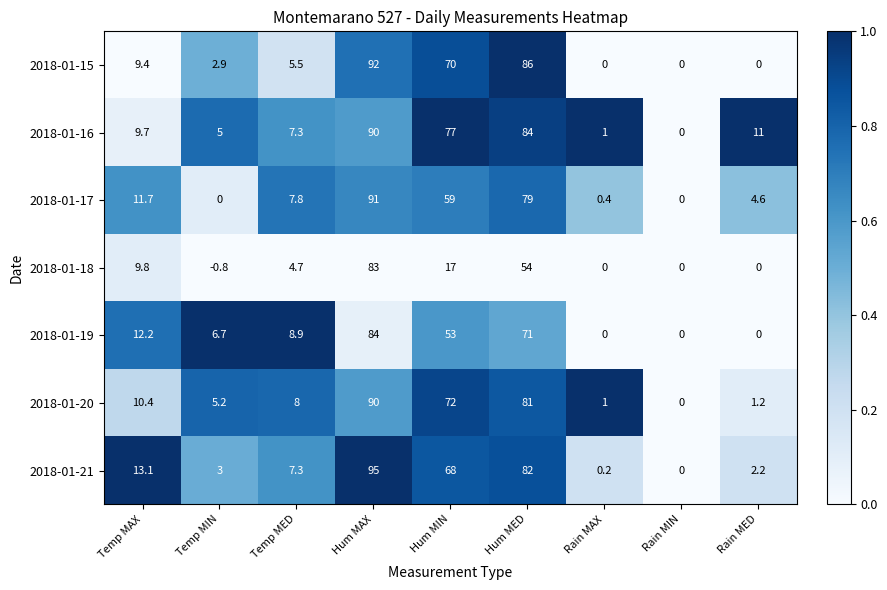

Which series has the widest spread of values?

2018-01-21